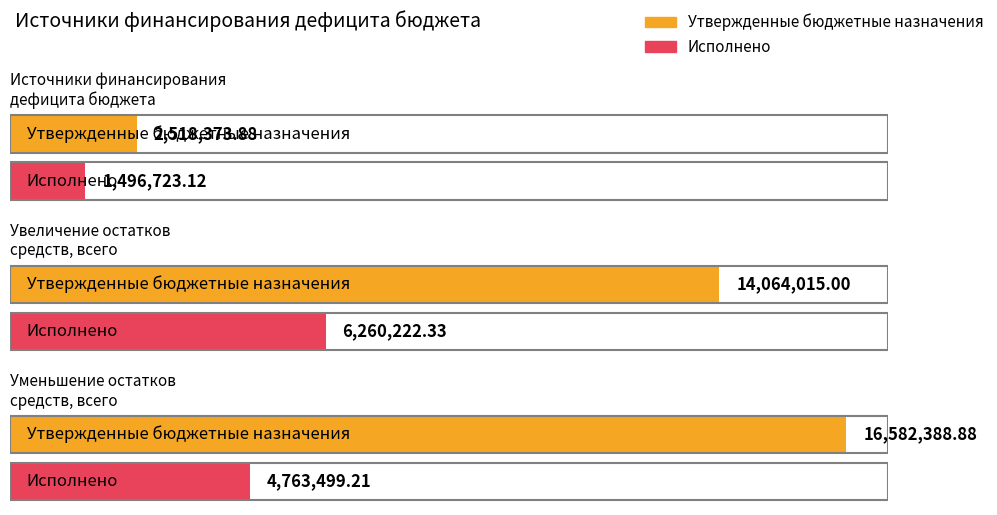

How many distinct data groups are displayed?

2